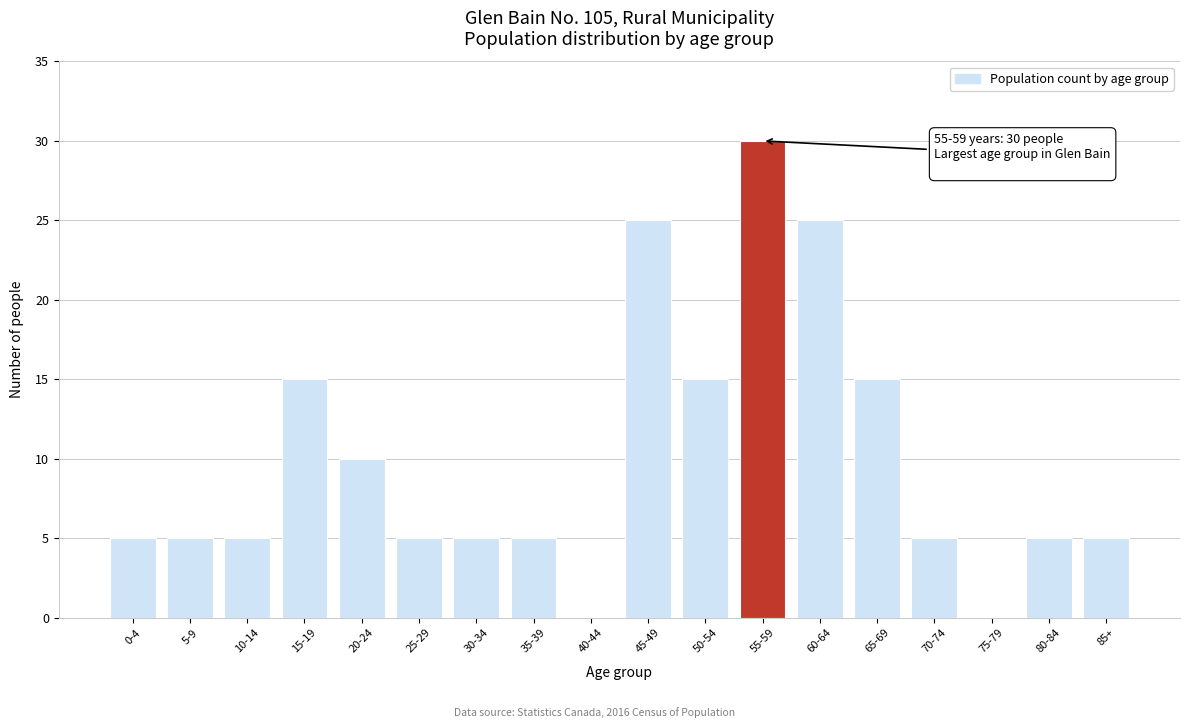

Reading left to right, extract all data points from this chart.

0-4=5	5-9=5	10-14=5	15-19=15	20-24=10	25-29=5	30-34=5	35-39=5	40-44=0	45-49=25	50-54=15	55-59=30	60-64=25	65-69=15	70-74=5	75-79=0	80-84=5	85+=5